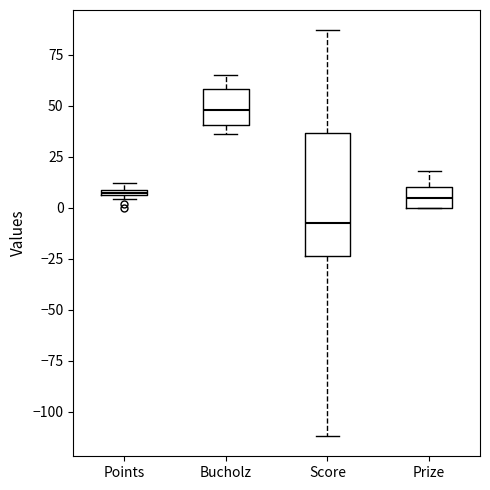

Which box's median line is the highest?

Bucholz